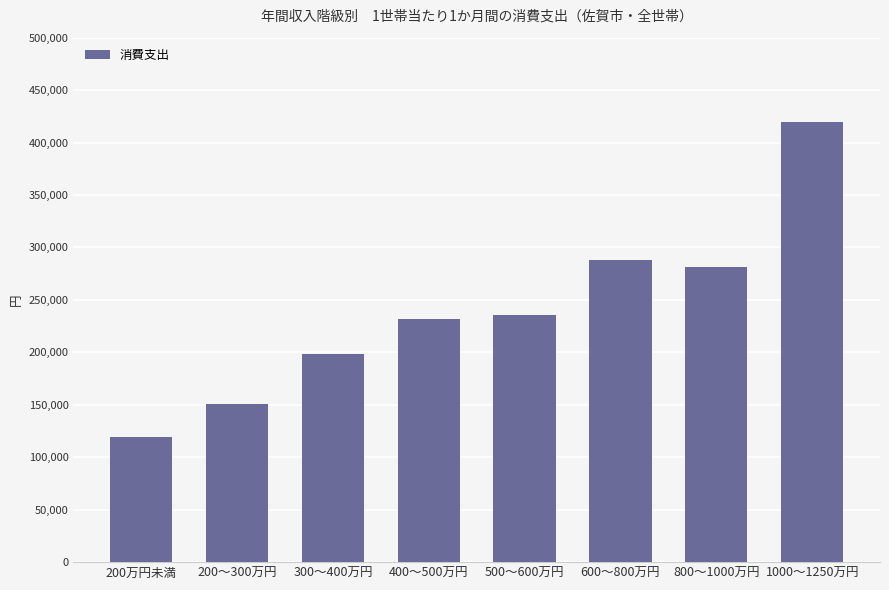

Rank the categories by value from lowest to highest.

200万円未満, 200～300万円, 300～400万円, 400～500万円, 500～600万円, 800～1000万円, 600～800万円, 1000～1250万円